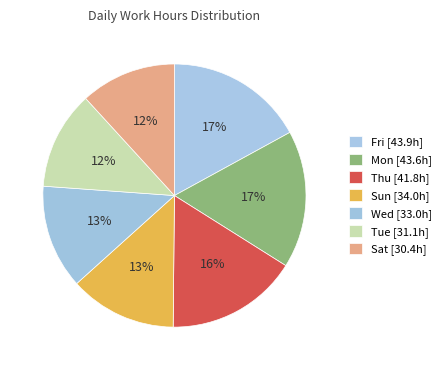

Count the number of slices in the pie.

7